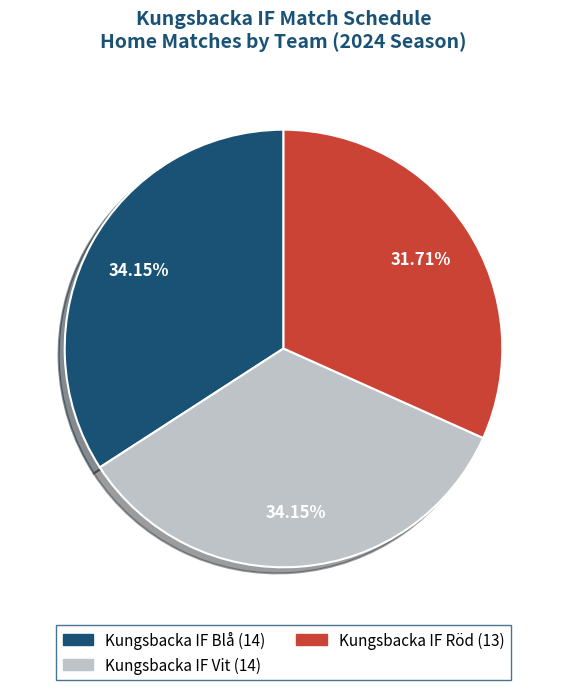

Is there any slice that represents more than half of the pie?

No